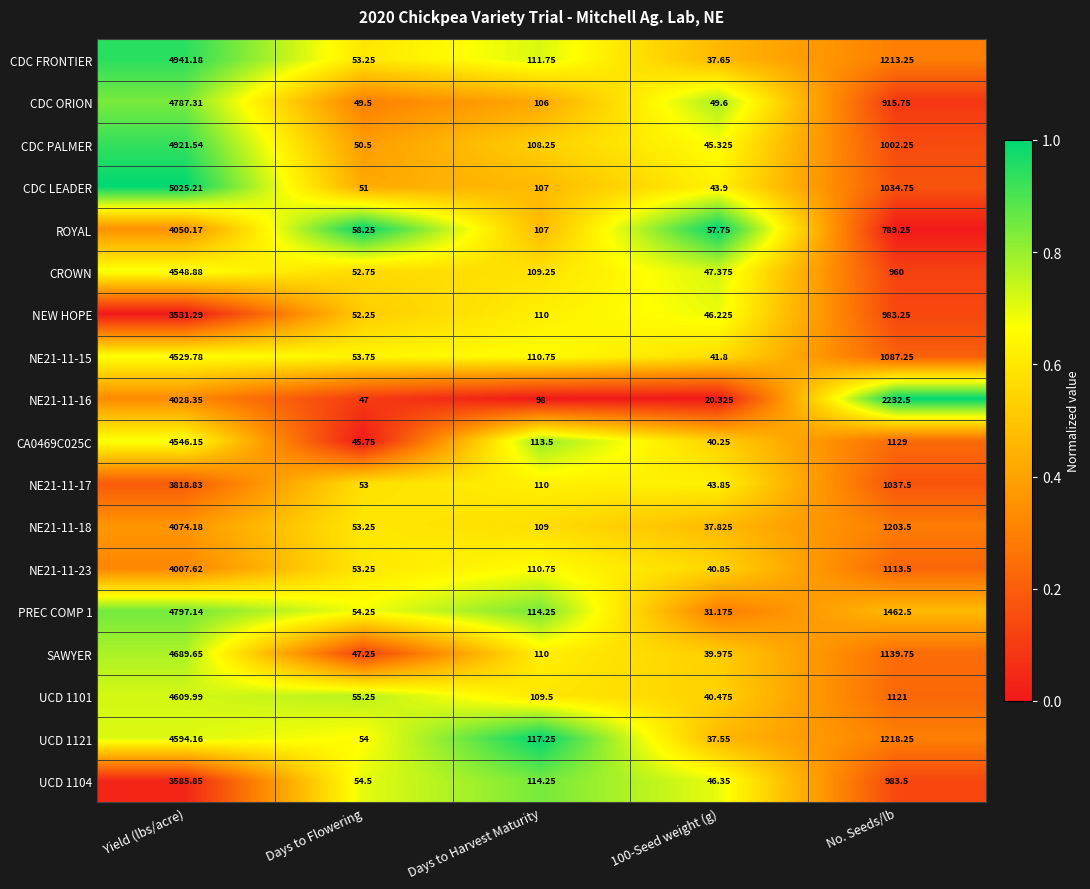

Between Yield (lbs/acre) and Days to Harvest Maturity, which series saw the biggest shift?

CDC LEADER